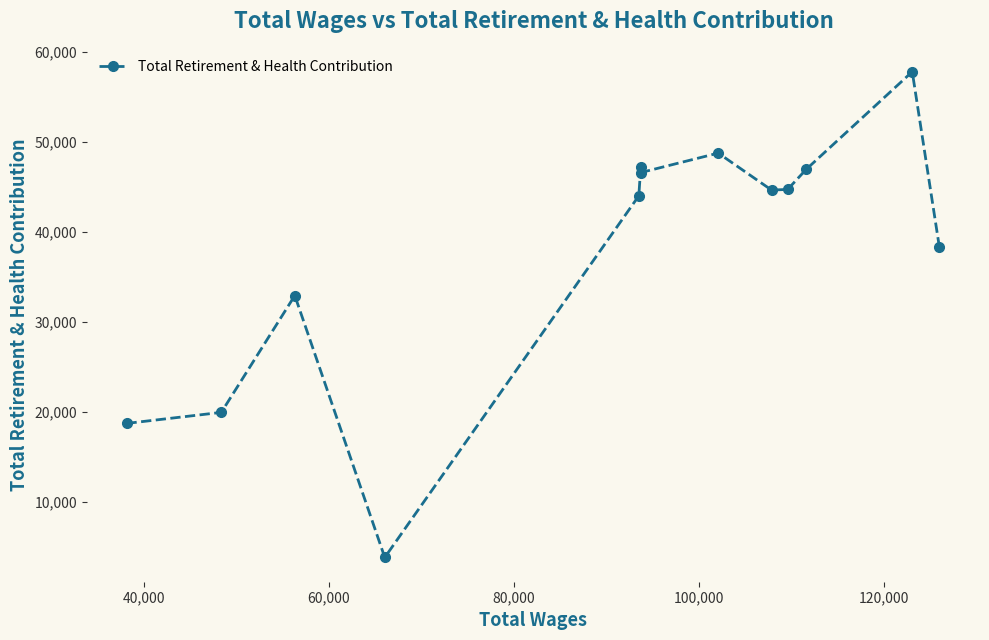

What is the greatest value displayed?

57783